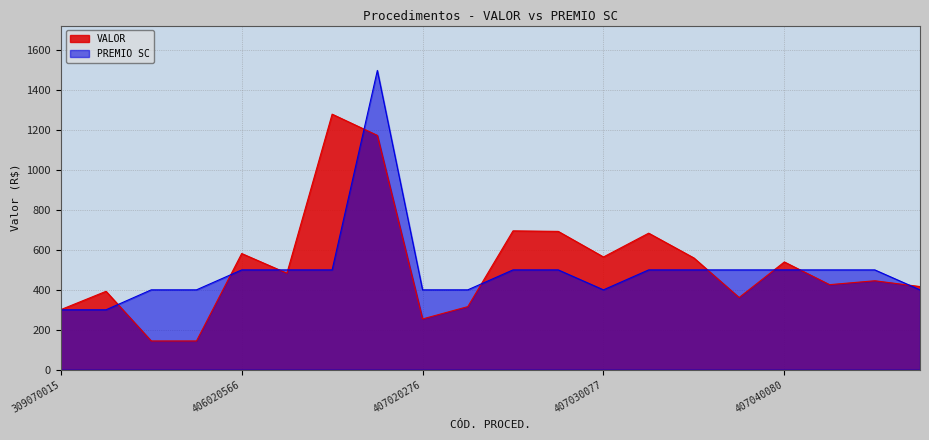

What are all the series names shown in the legend?

VALOR, PREMIO SC